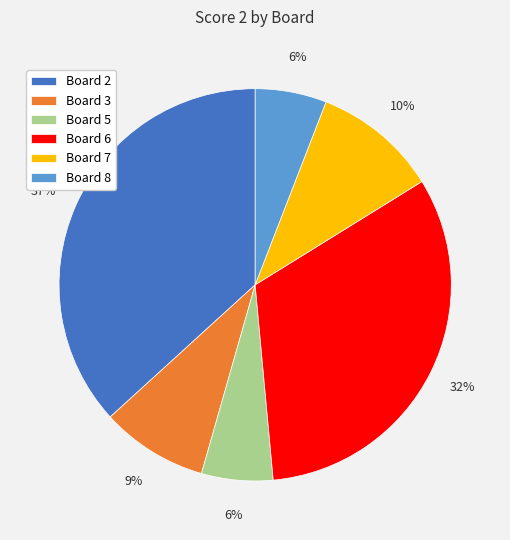

Is there a majority slice in this chart?

No